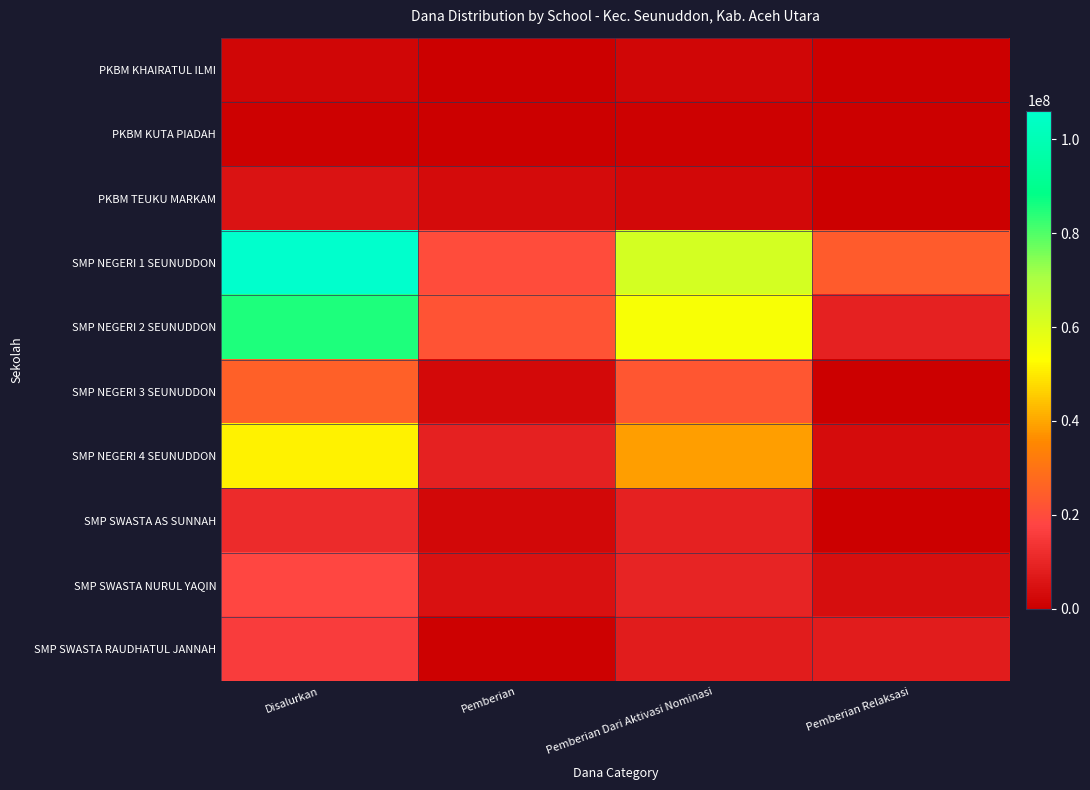

How many distinct data groups are displayed?

10